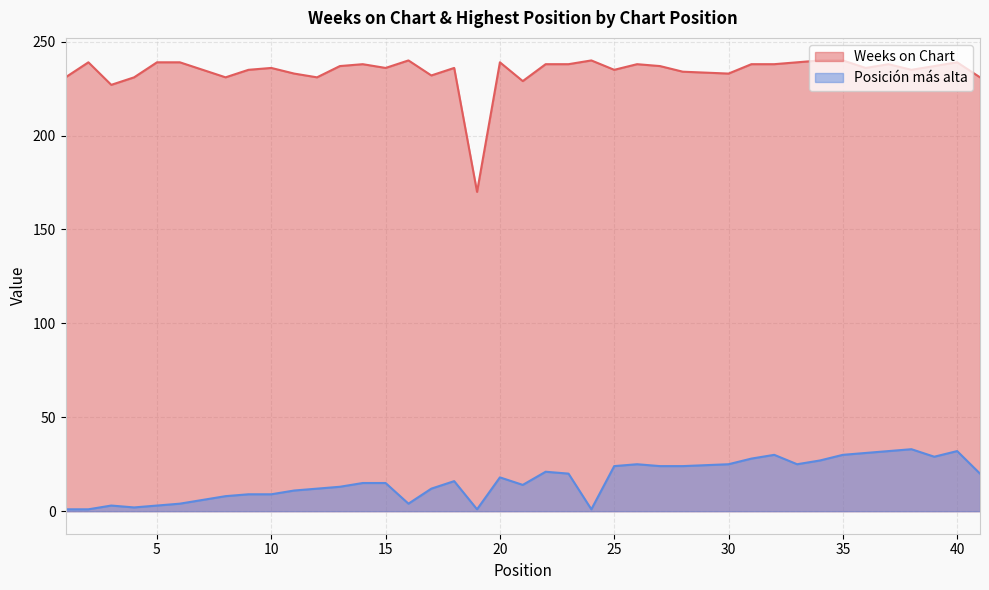

What is the value of the Weeks on Chart point at the 21st from the left?

229